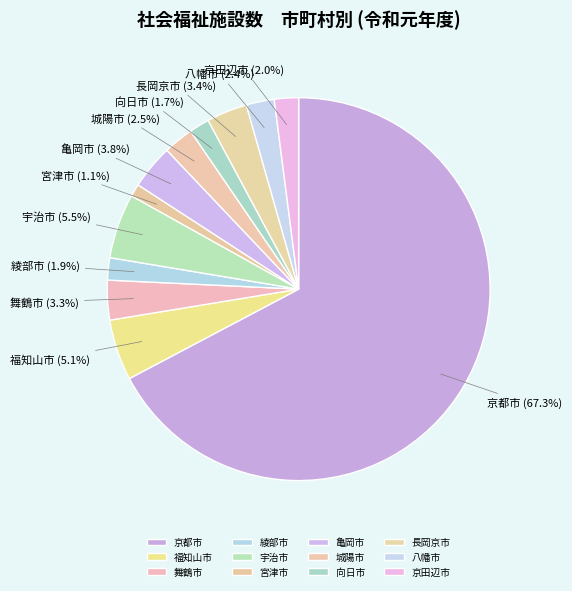

Count the number of slices in the pie.

12